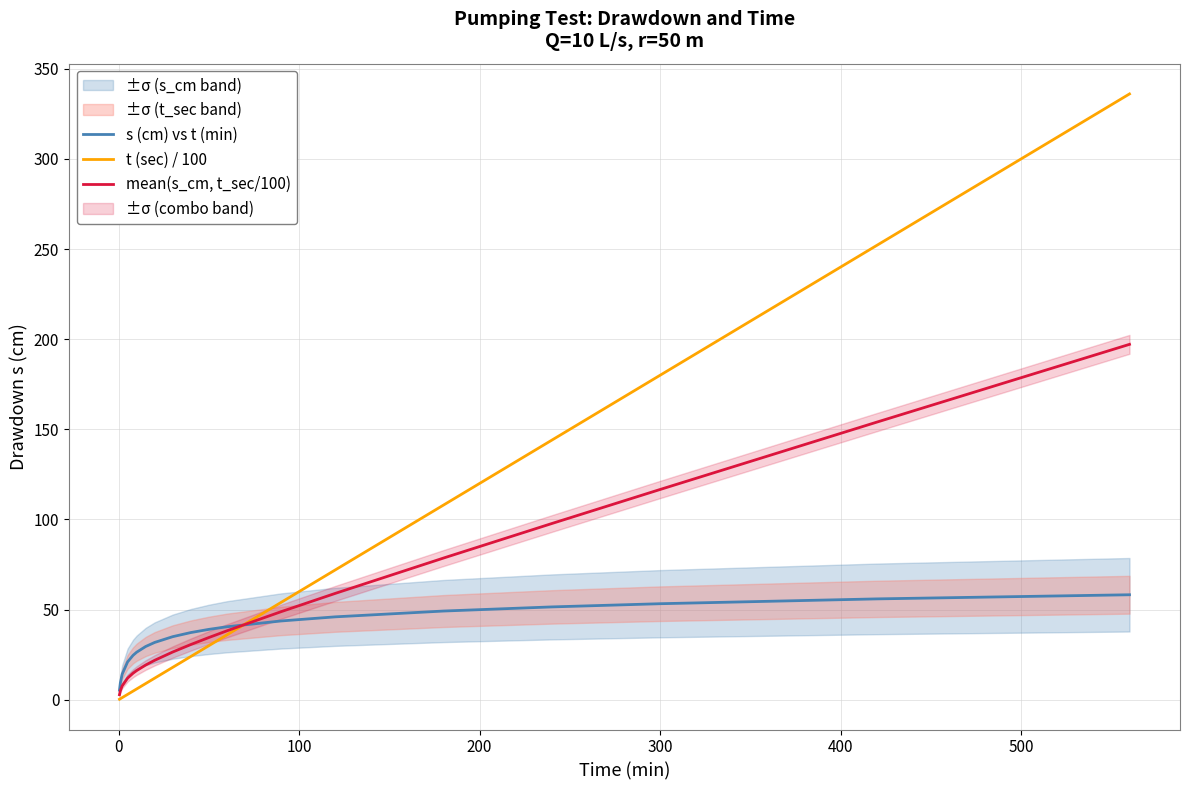

What is the maximum value for t (sec) / 100?

336.0